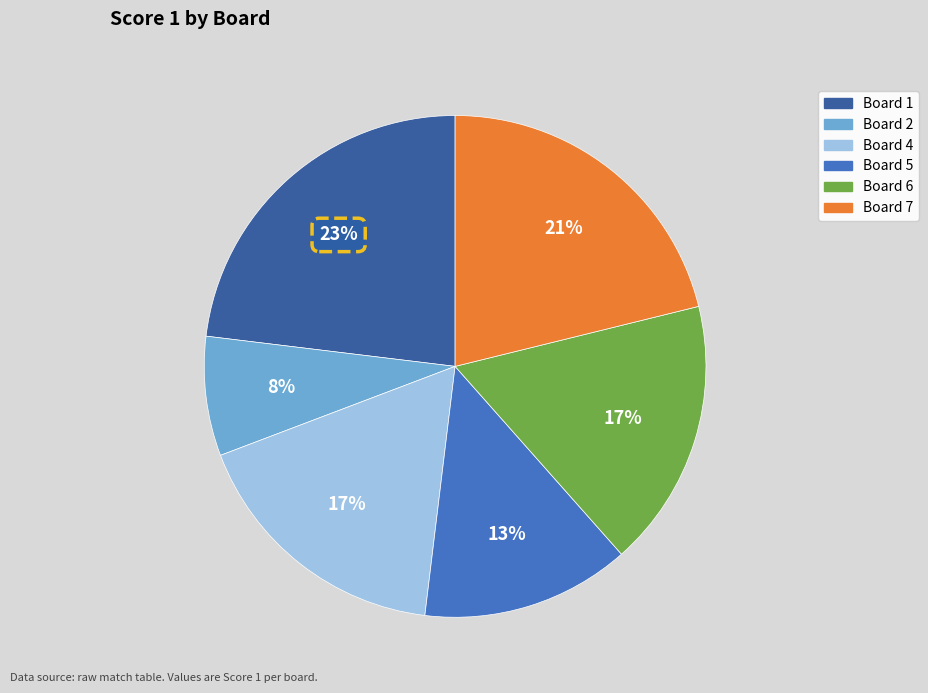

Does any single category account for the majority?

No